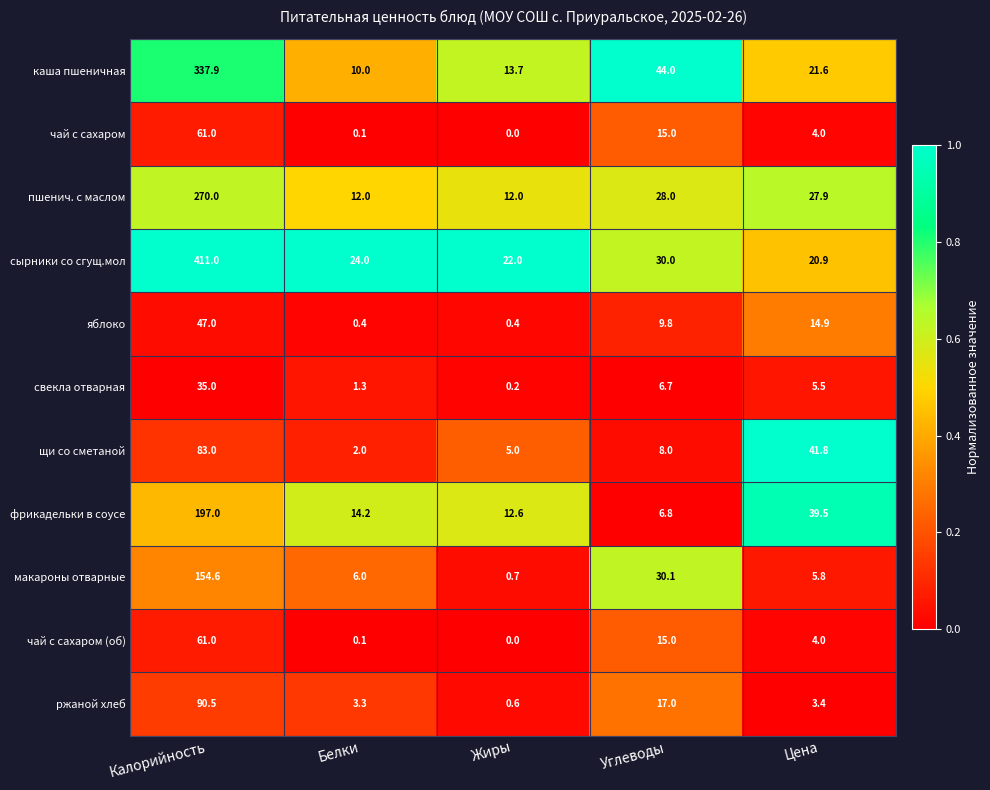

At which category is the sum across all series the highest?

Калорийность